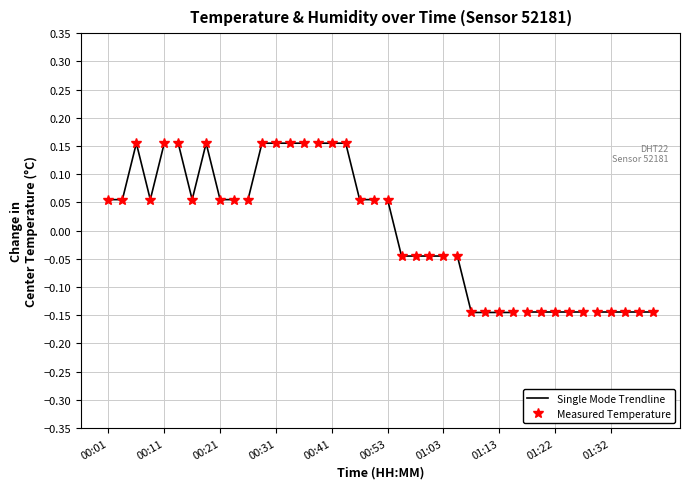

What is the average value of the Measured Temperature series?

0.1